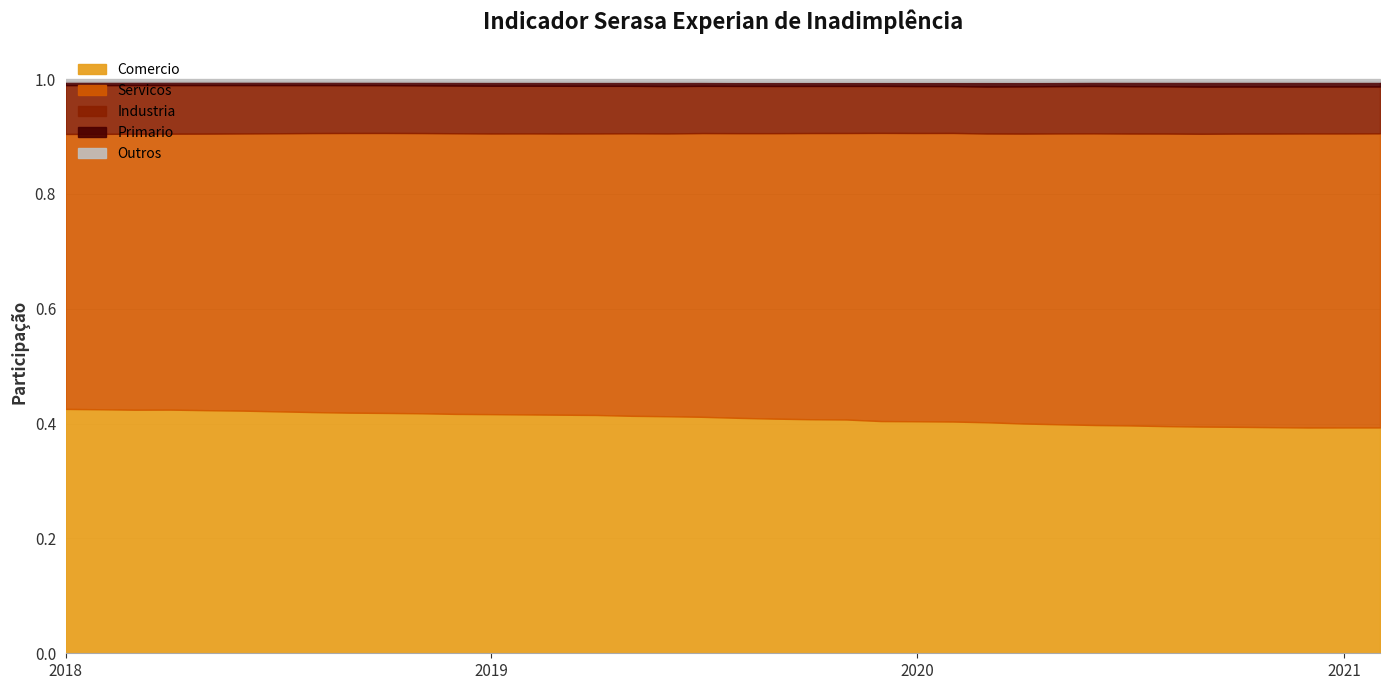

True or false: Comercio has a value of 0.5 at 2020-08-01.

False